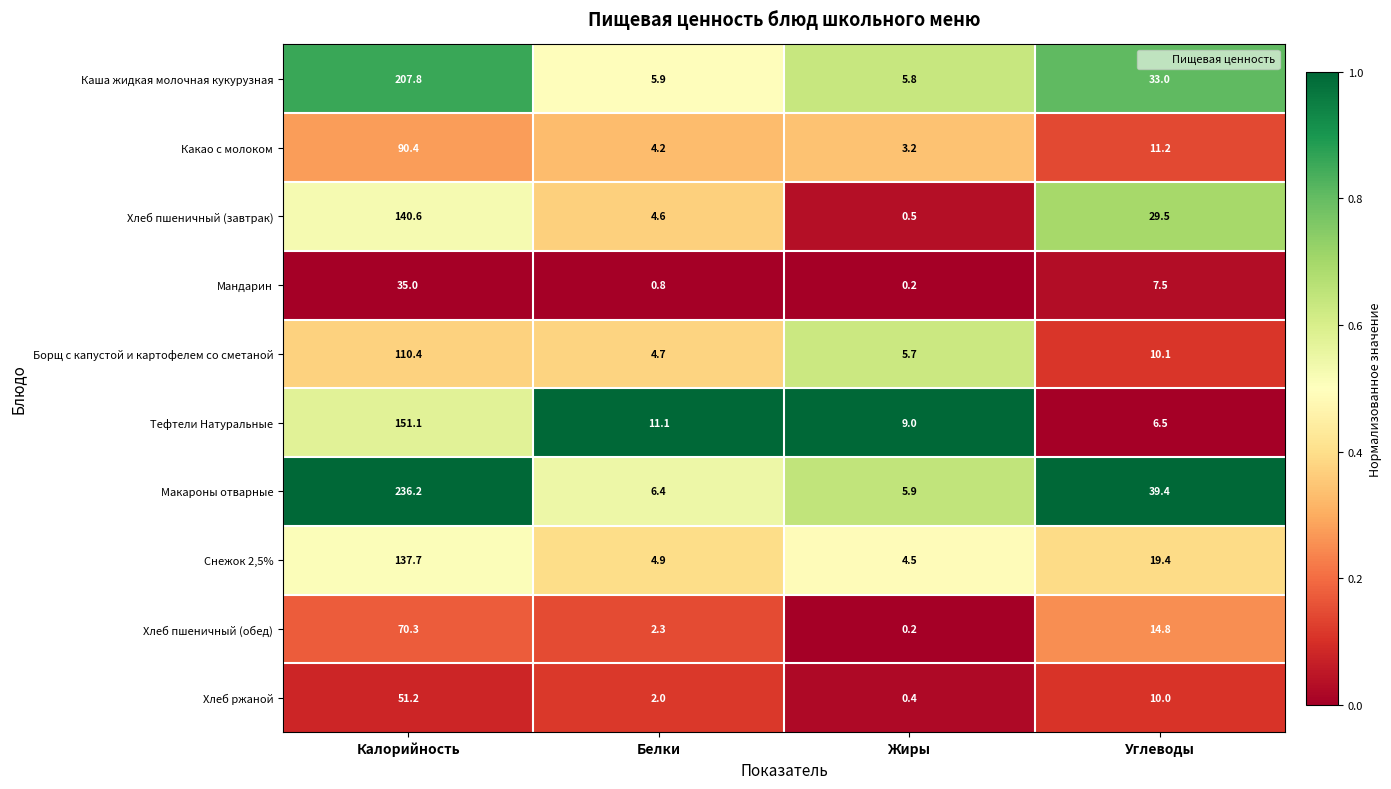

At which category is the sum across all series the highest?

Калорийность